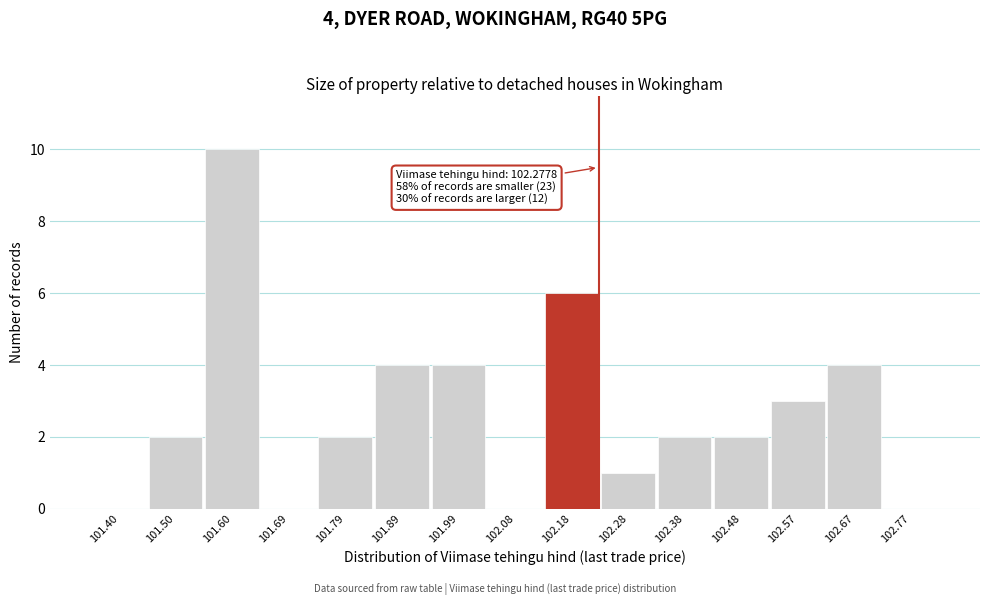

Reading left to right, list all the values displayed in this chart.

101.40=0	101.50=2	101.60=10	101.69=0	101.79=2	101.89=4	101.99=4	102.08=0	102.18=6	102.28=1	102.38=2	102.48=2	102.57=3	102.67=4	102.77=0